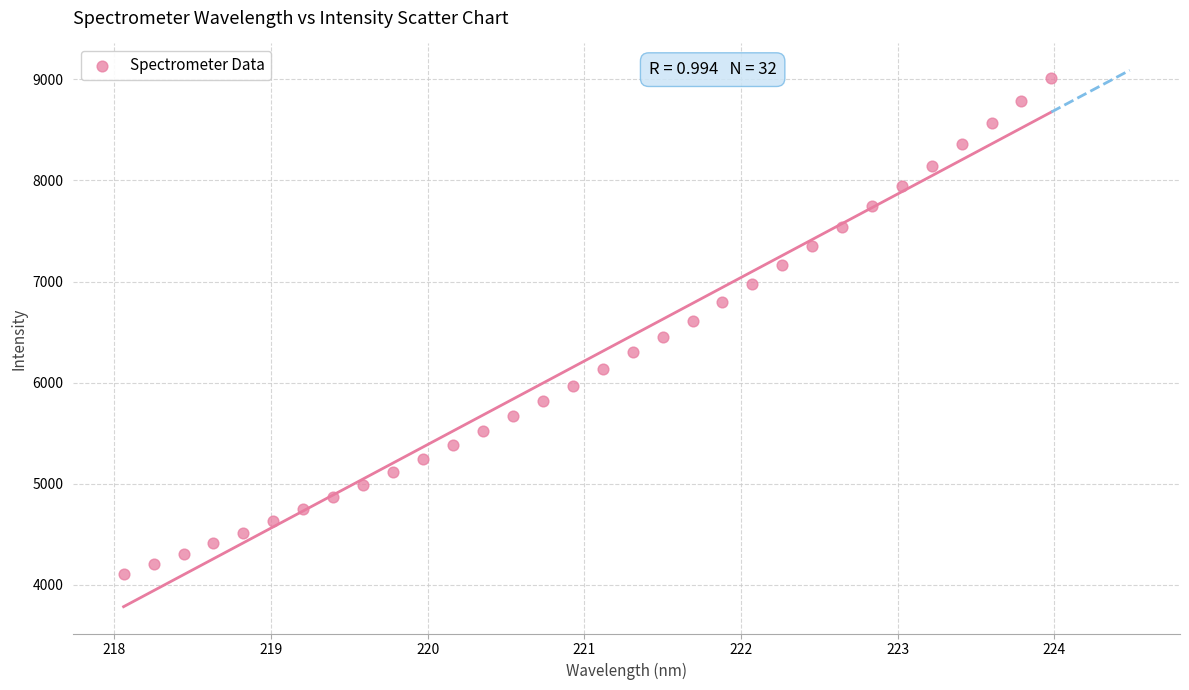

What is the range of X values (max minus min)?

5.9